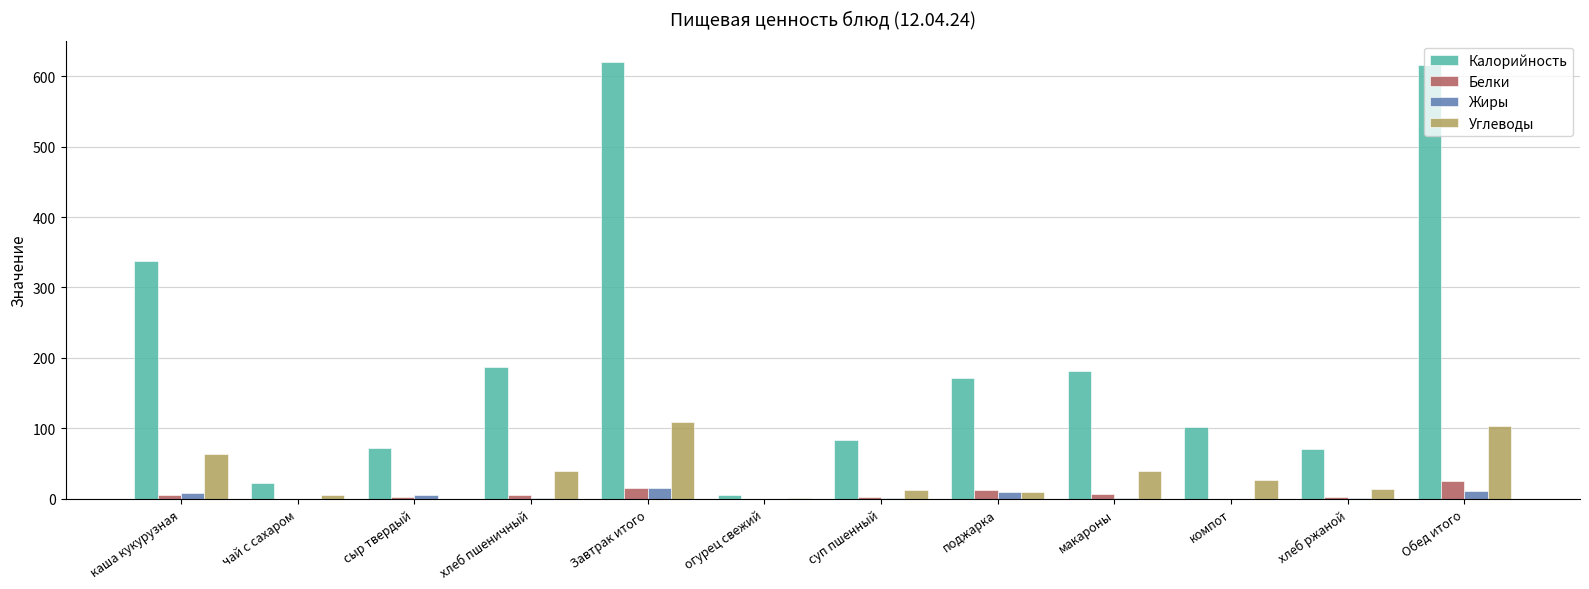

How many data points does each series have?

12